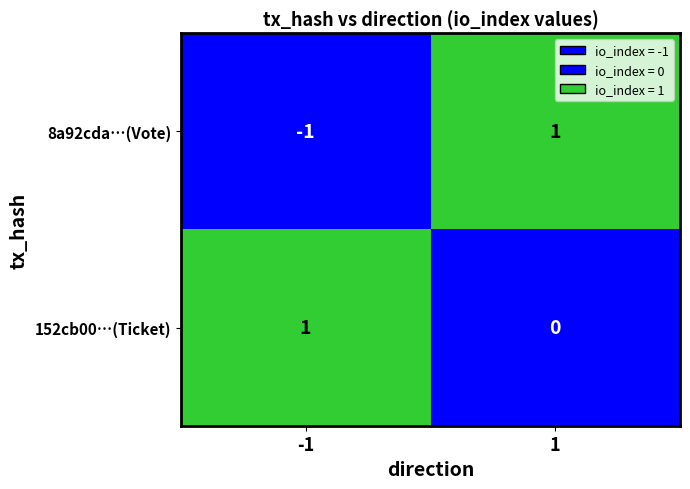

Which category has the highest value in the 152cb00…(Ticket) series?

-1